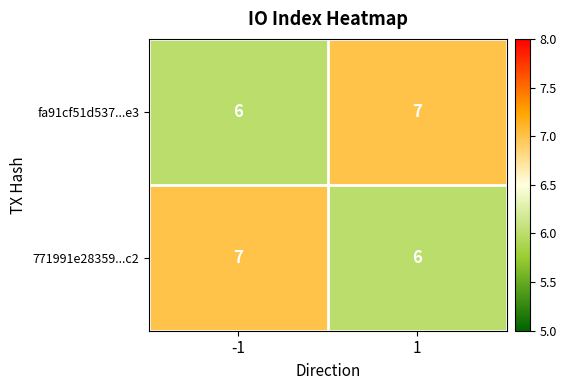

What is the total value across all series at 1?

13